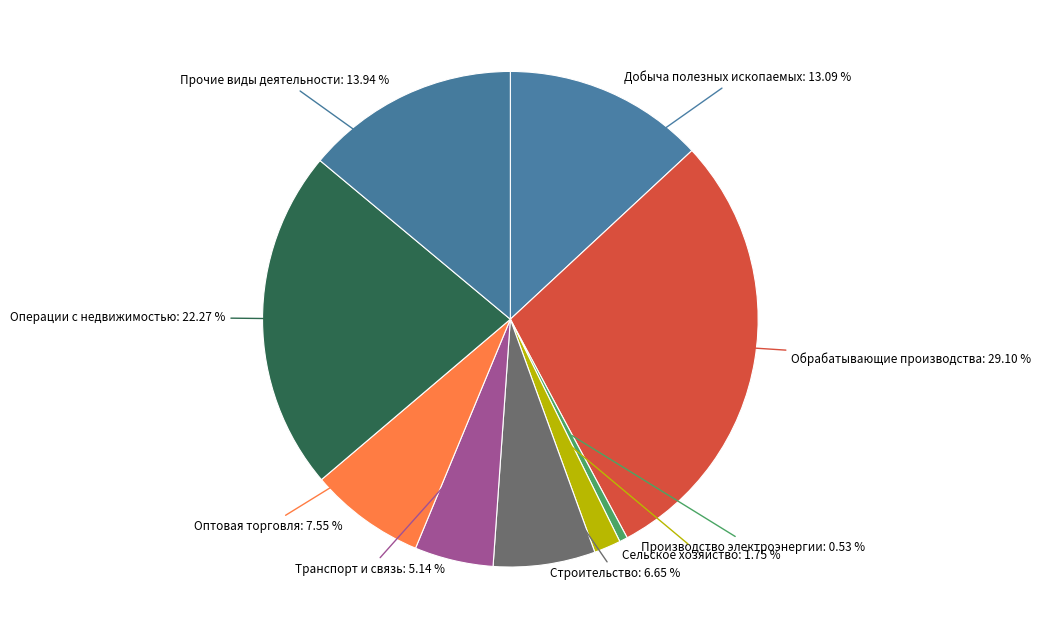

Is there any slice that represents more than half of the pie?

No